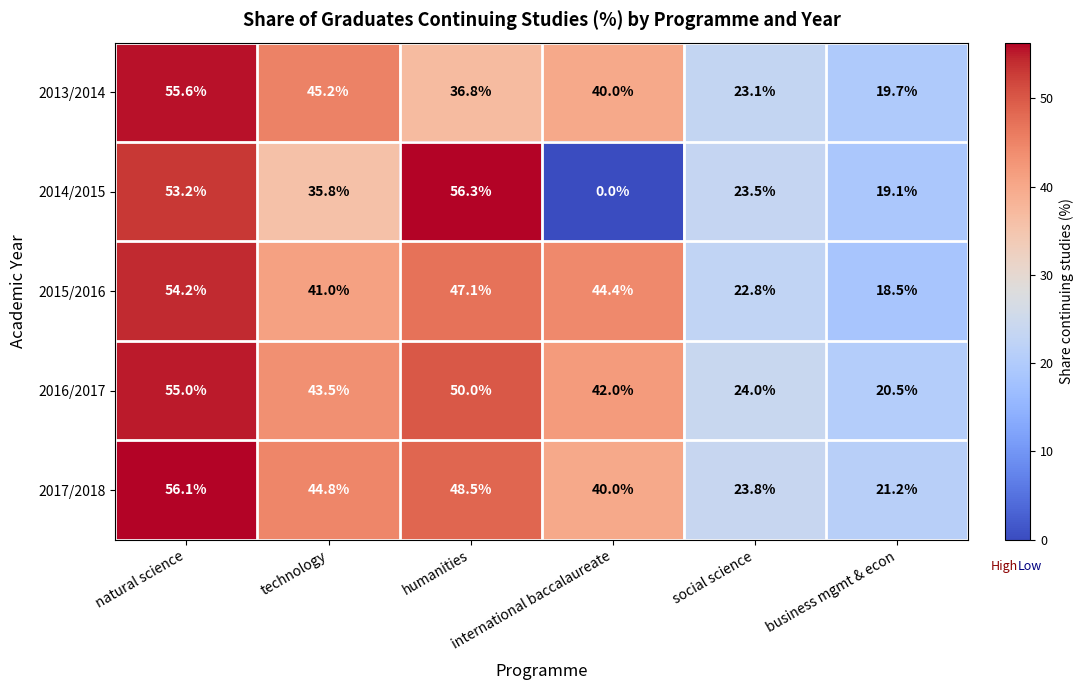

What is the difference between the second highest and second lowest values in the 2013/2014 series?

22.1